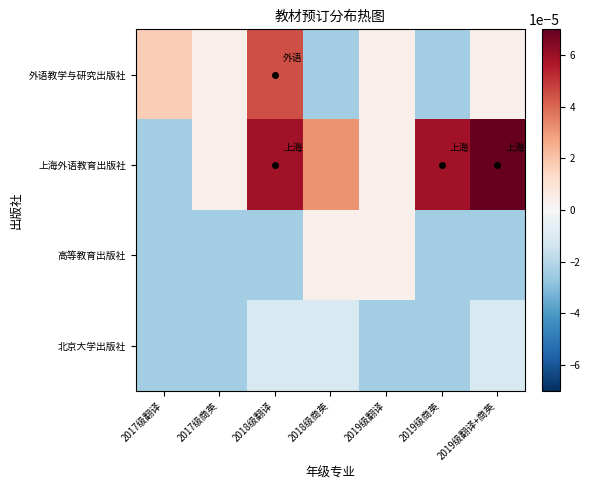

Reading left to right, extract all data points from this chart.

外语教学与研究出版社: 2017级翻译=0.0	2017级商英=0.0	2018级翻译=0.0	2018级商英=-0.0	2019级翻译=0.0	2019级商英=-0.0	2019级翻译+商英=0.0
上海外语教育出版社: 2017级翻译=-0.0	2017级商英=0.0	2018级翻译=0.0	2018级商英=0.0	2019级翻译=0.0	2019级商英=0.0	2019级翻译+商英=0.0
高等教育出版社: 2017级翻译=-0.0	2017级商英=-0.0	2018级翻译=-0.0	2018级商英=0.0	2019级翻译=0.0	2019级商英=-0.0	2019级翻译+商英=-0.0
北京大学出版社: 2017级翻译=-0.0	2017级商英=-0.0	2018级翻译=-0.0	2018级商英=-0.0	2019级翻译=-0.0	2019级商英=-0.0	2019级翻译+商英=-0.0